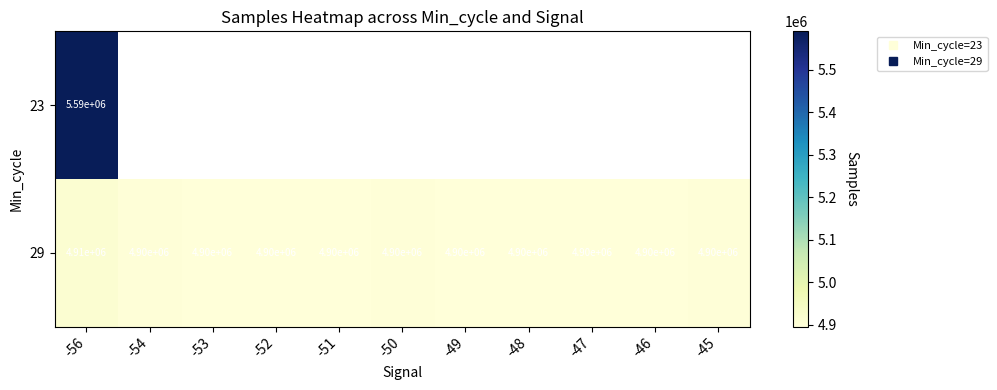

Between -53 and -47, which series saw the biggest shift?

29